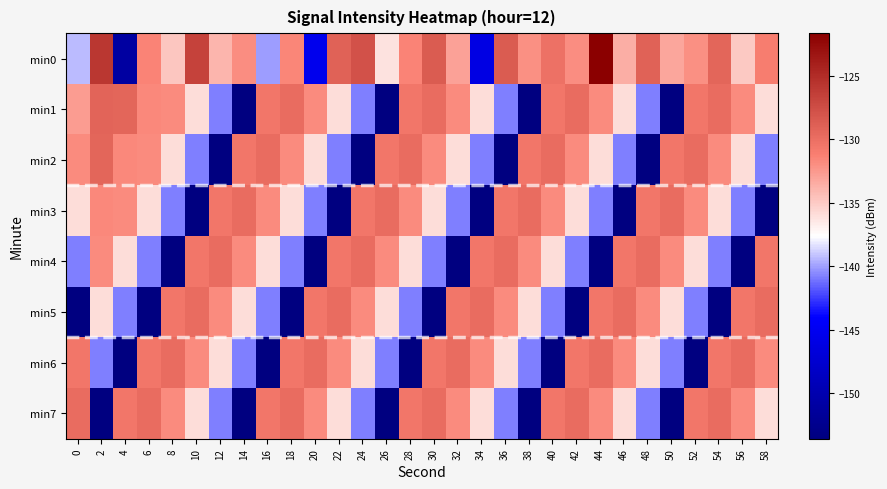

Which series has the largest range (max minus min)?

min0